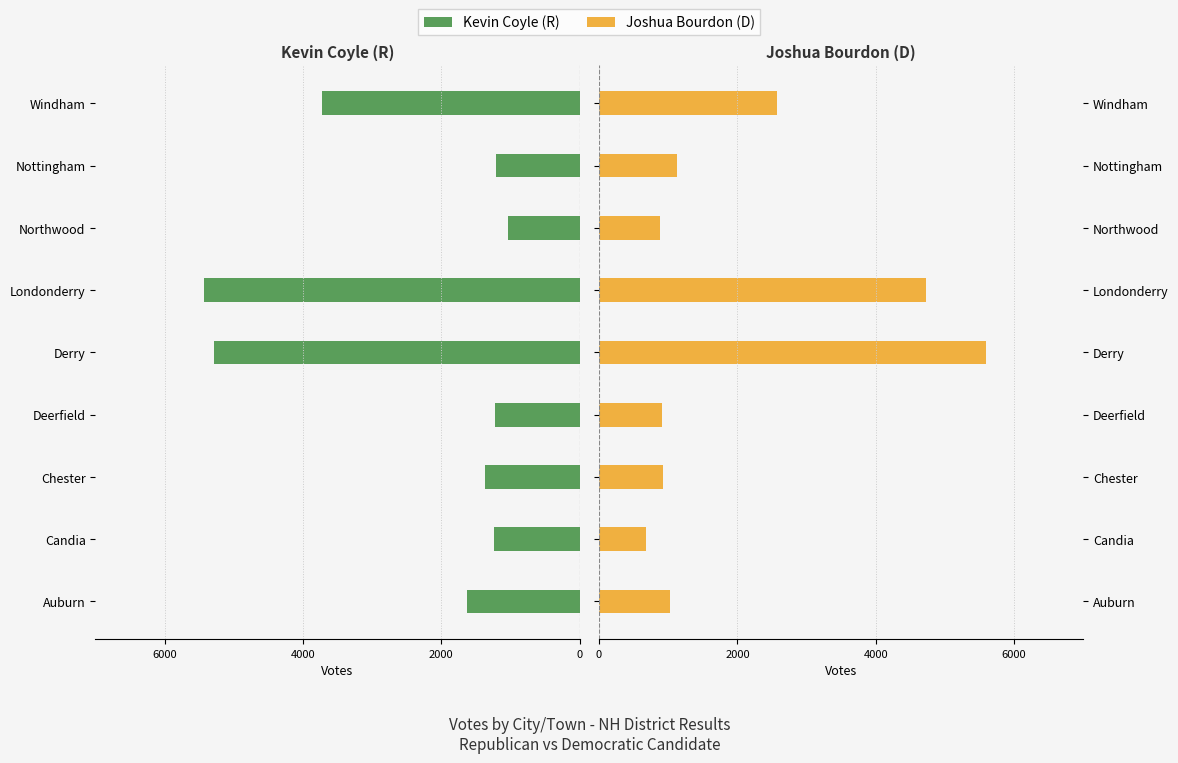

Is it true that Joshua Bourdon (D) equals 532 at Chester?

False